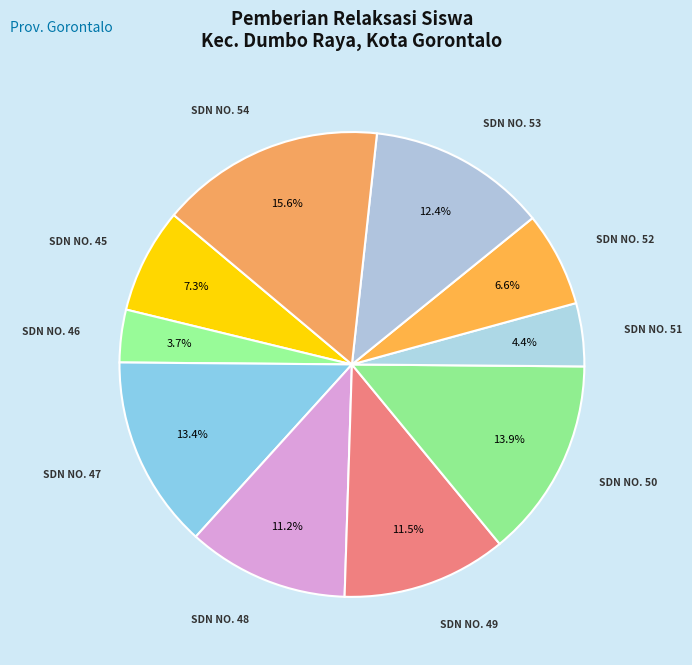

To the nearest percent, what is the average slice percentage?

10%